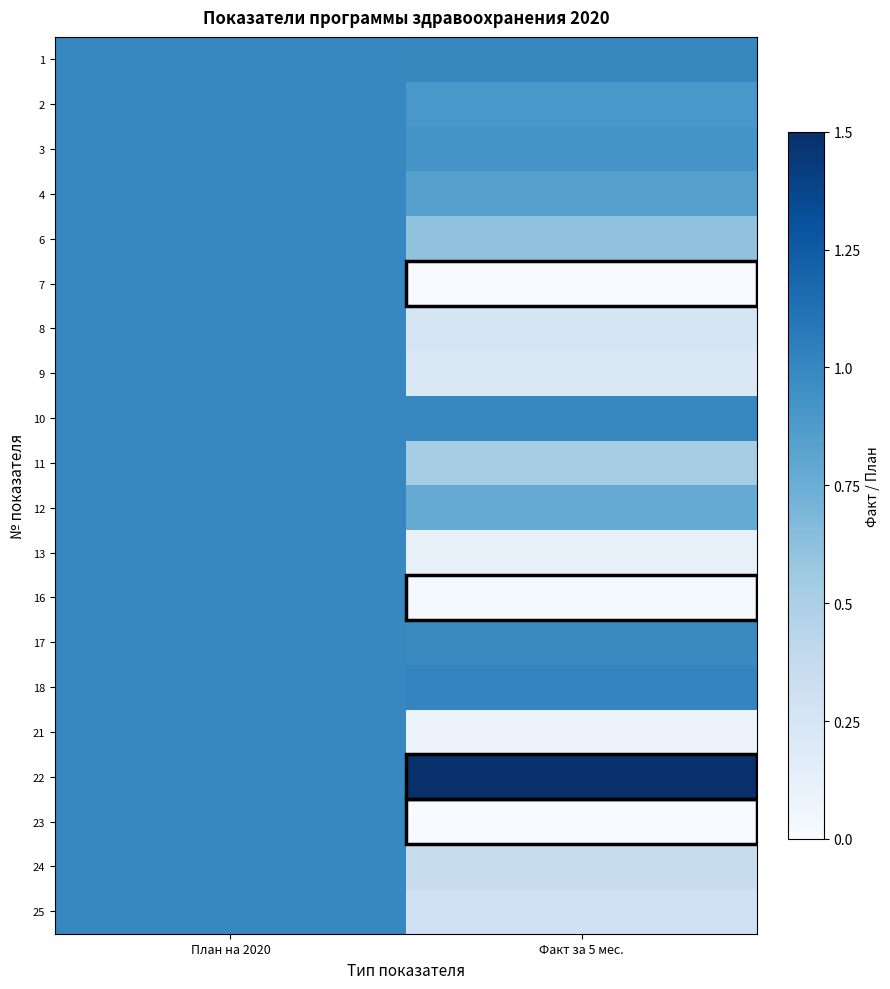

At which category is the sum across all series the highest?

План на 2020